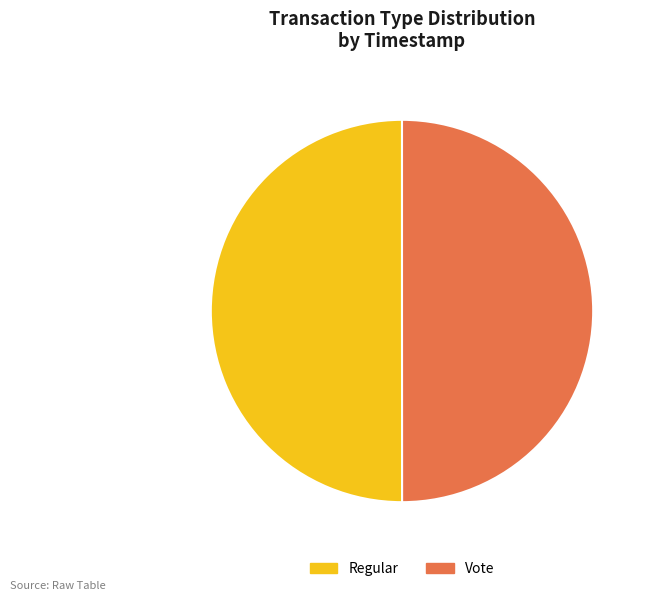

Combined, do Vote and Regular account for over 50%?

Yes